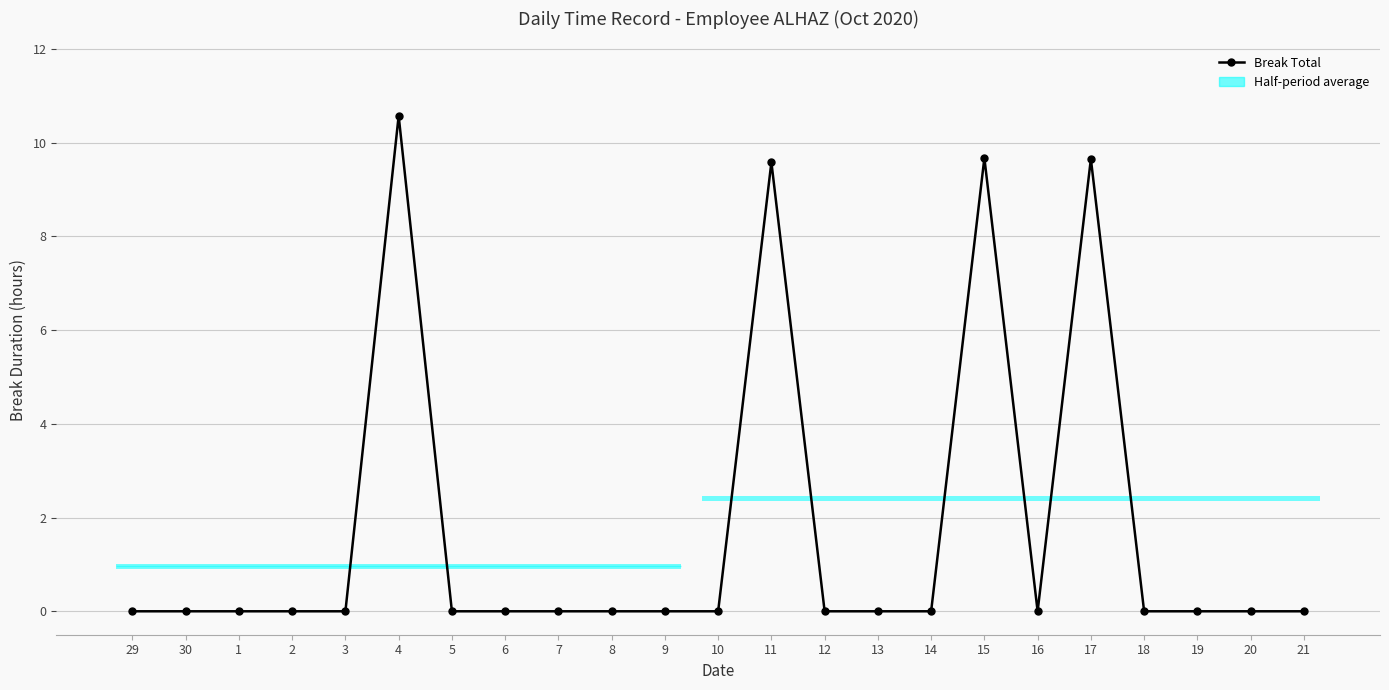

What is the label of the 21st point from the right?

1